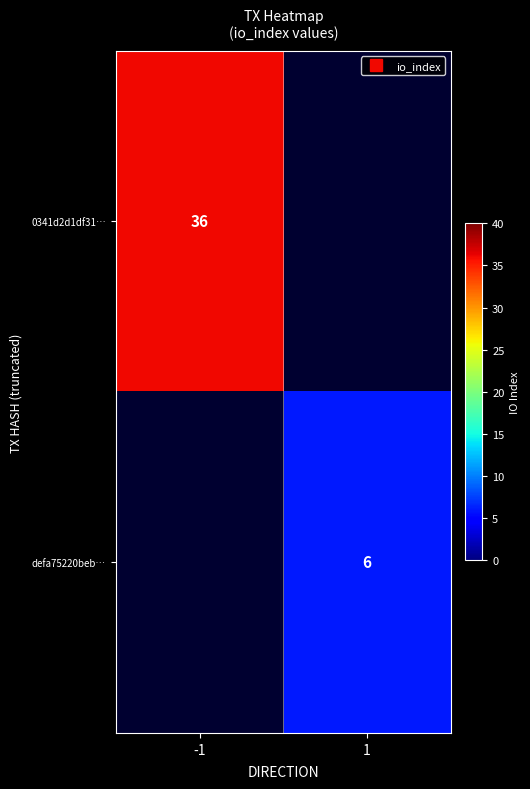

How many data points does each series have?

2